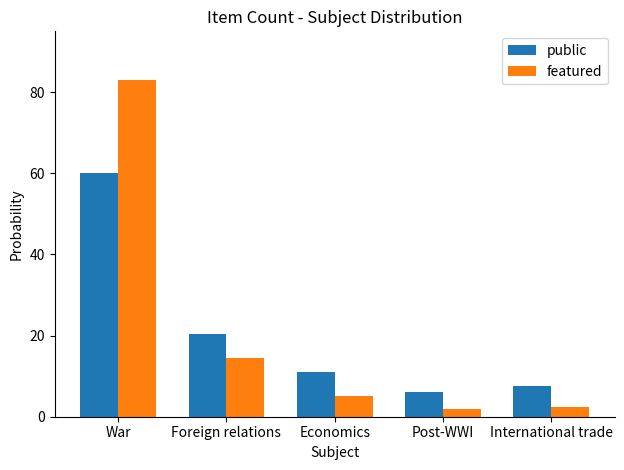

What is the sum of the public values at War and Economics?

71.0